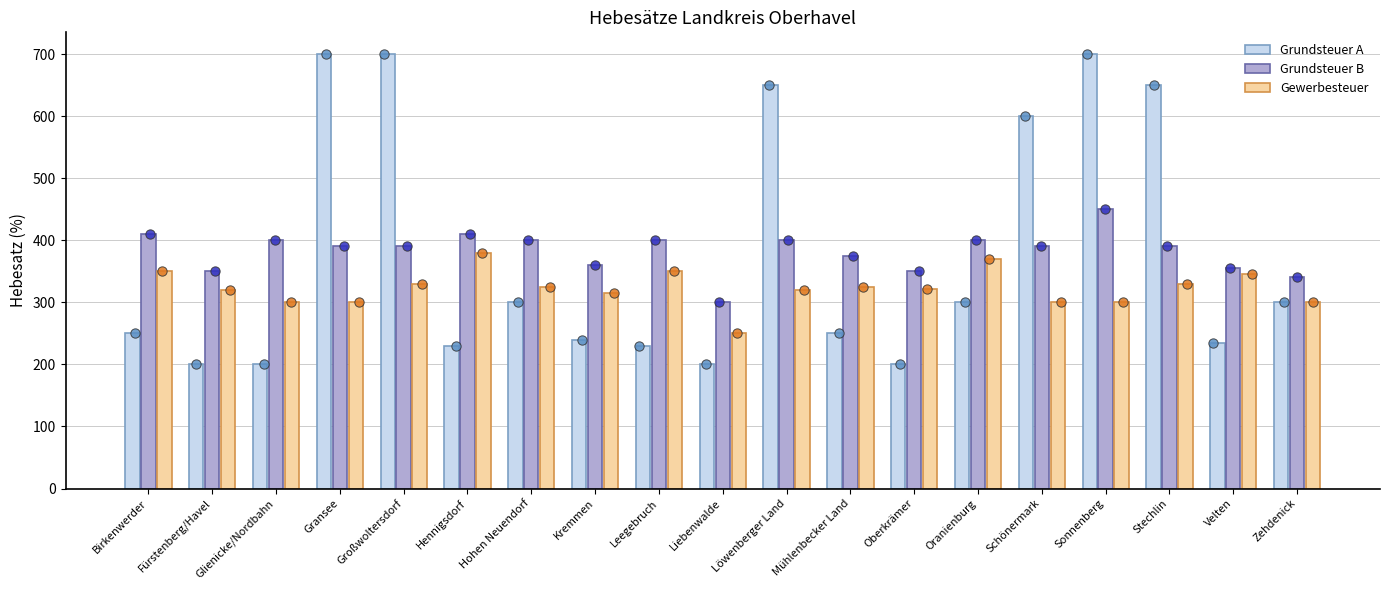

What are all the series names shown in the legend?

Grundsteuer A, Grundsteuer B, Gewerbesteuer